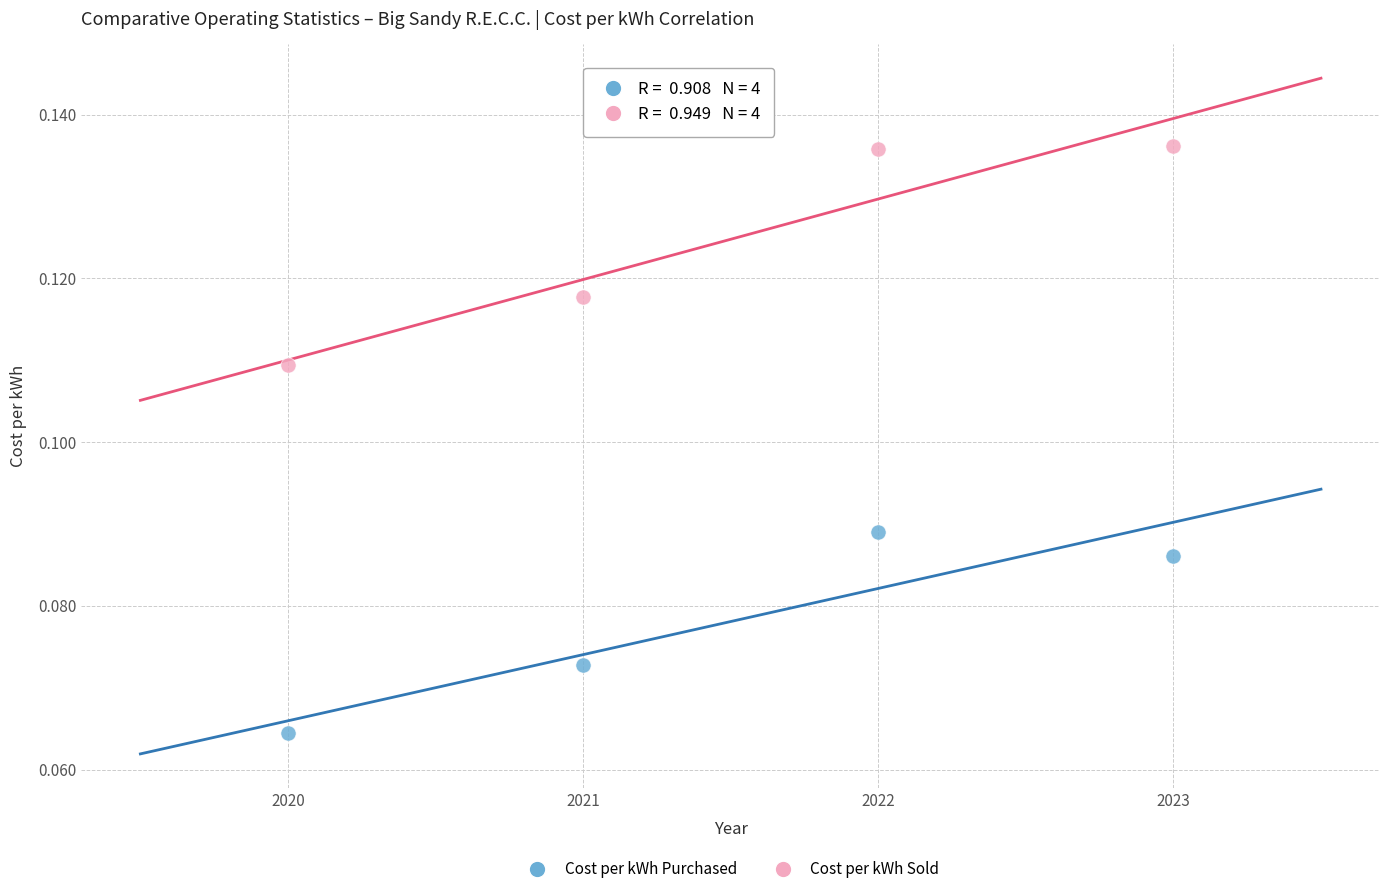

Which series reaches the minimum Y coordinate?

Cost per kWh Purchased